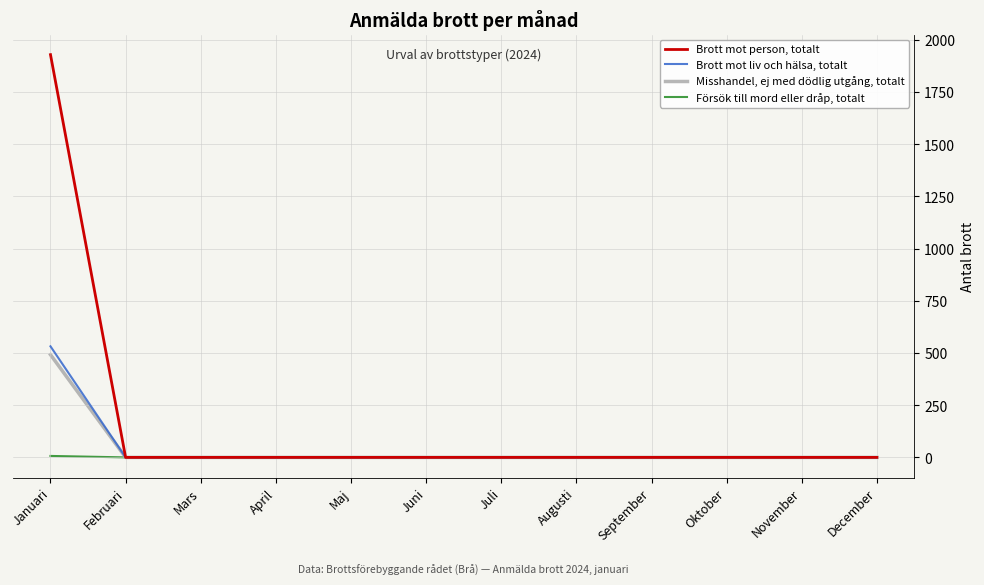

Which category has the highest value across all series?

Januari